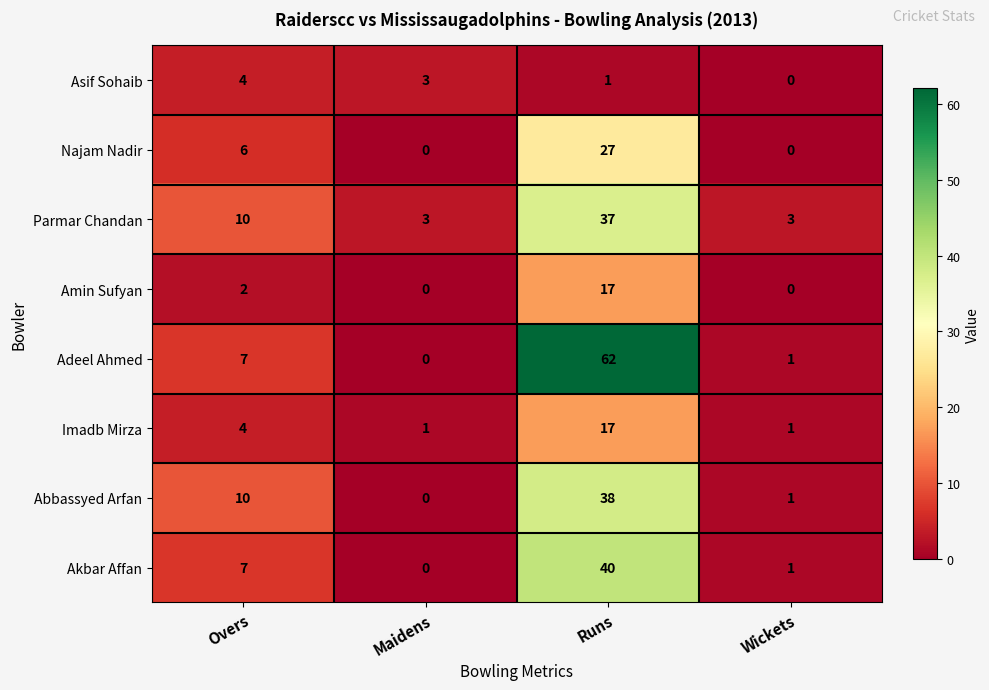

At which category is the sum across all series the highest?

Runs